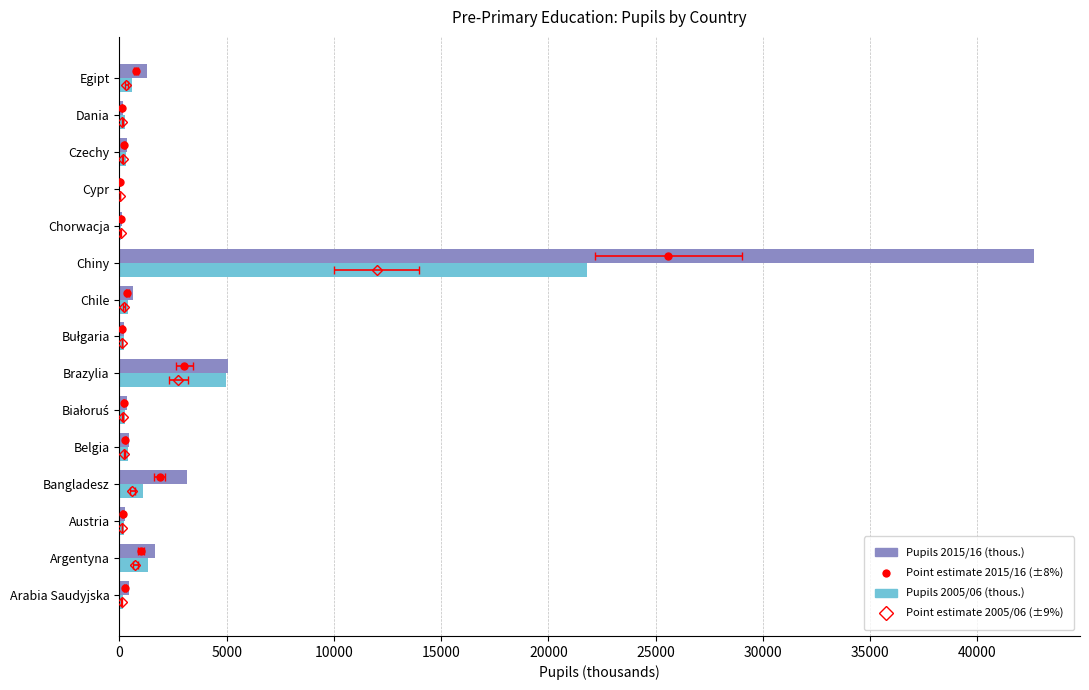

What is the difference between the maximum and minimum values in the Pupils 2015/16 (thous.) series?

42624.7